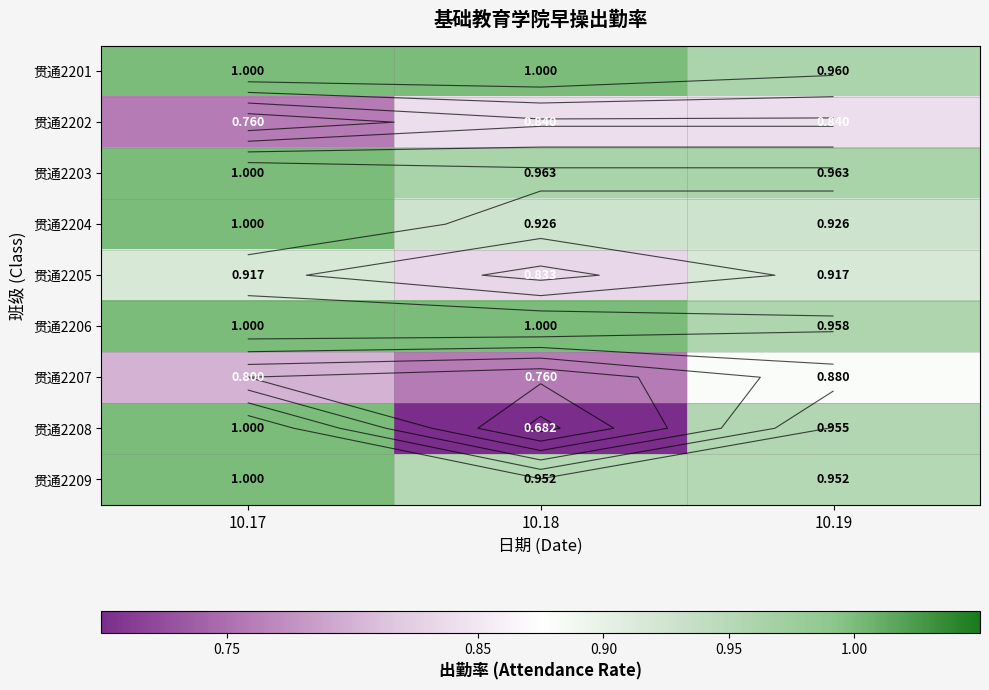

What is the average value of the 贯通2206 series?

1.0